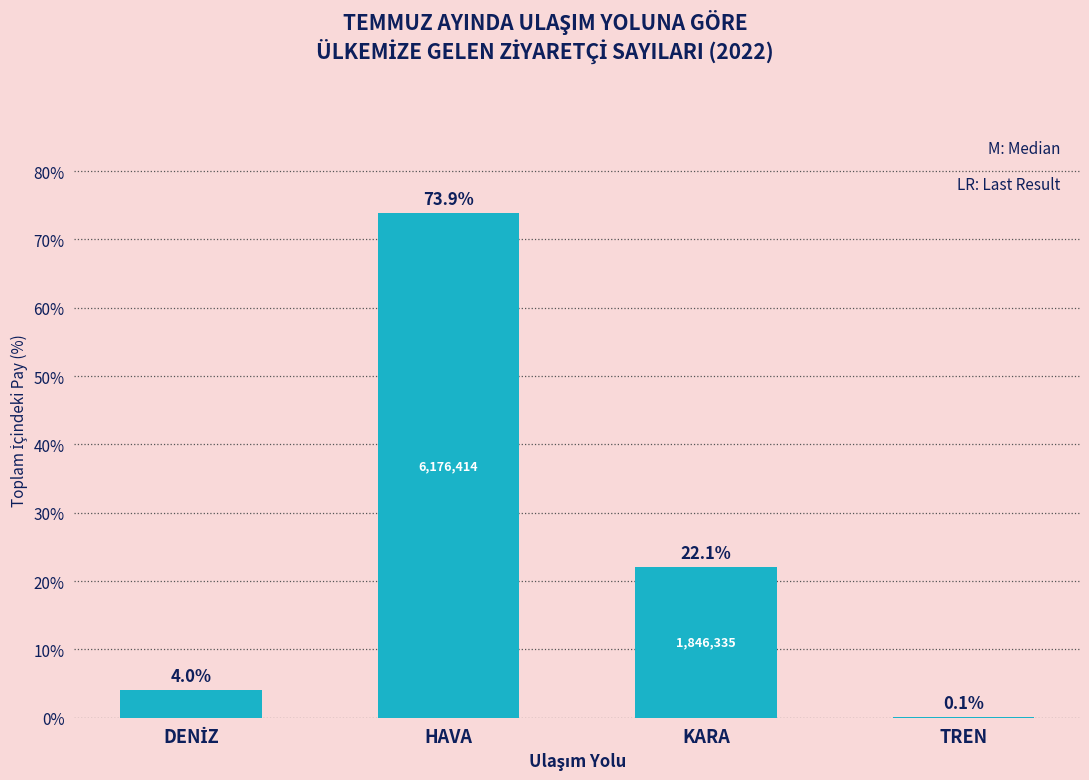

What is the approximate value at HAVA?

73.9